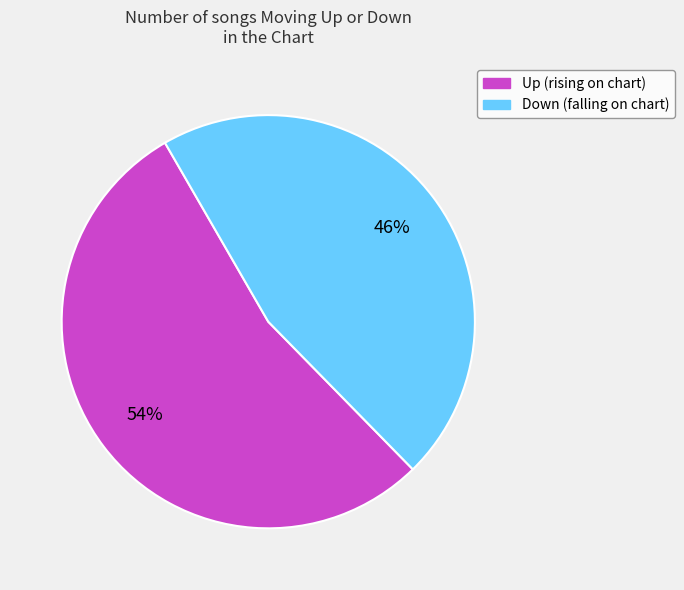

Which slice represents more than half of the pie?

Up (rising on chart)